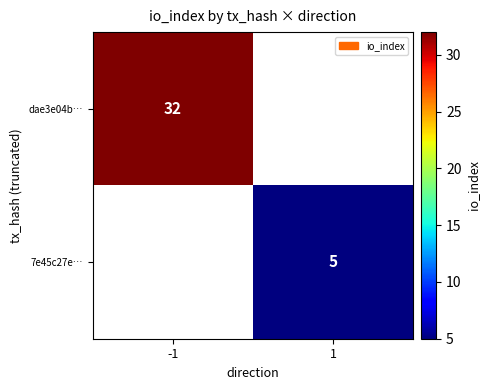

True or false: 7e45c27e… has a value of 9 at 1.

False